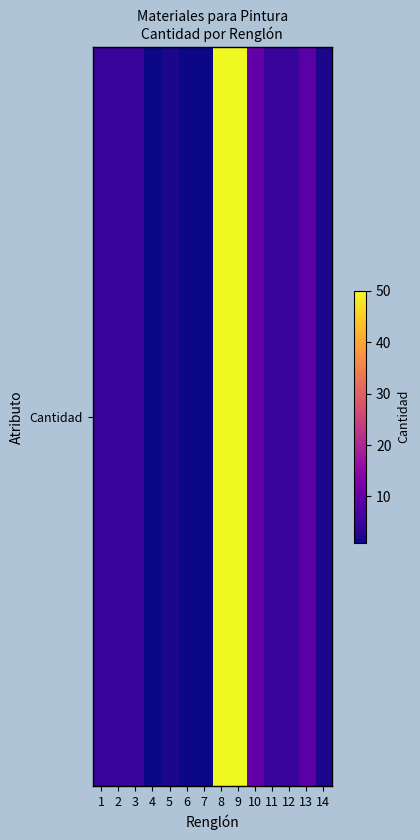

True or false: the data shows 5 at 11.

True